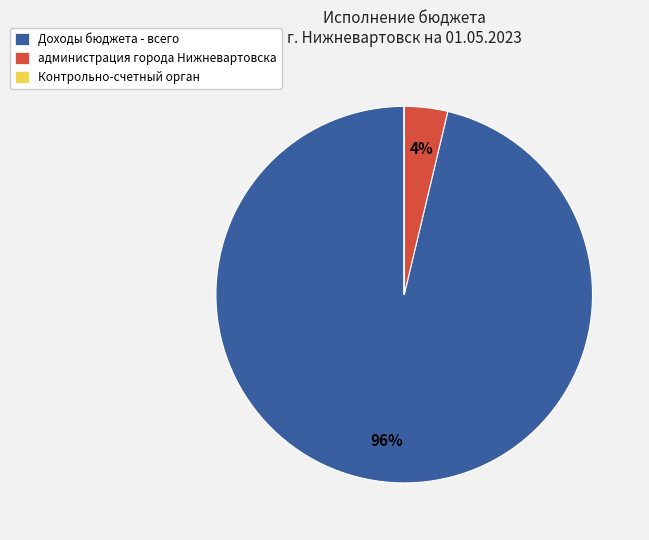

Is it true that Доходы бюджета - всего is 96% of the pie?

True